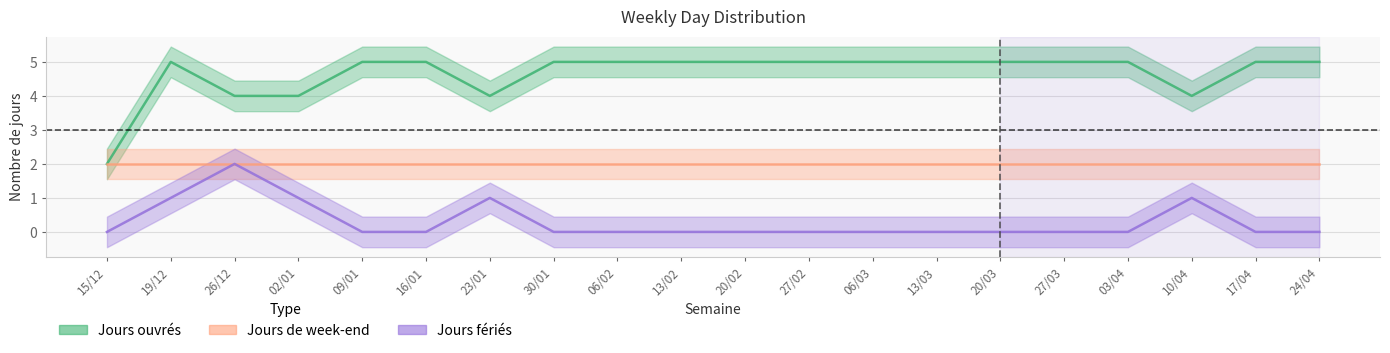

Which series changed the most between 02/01 and 27/02?

Jours ouvrés